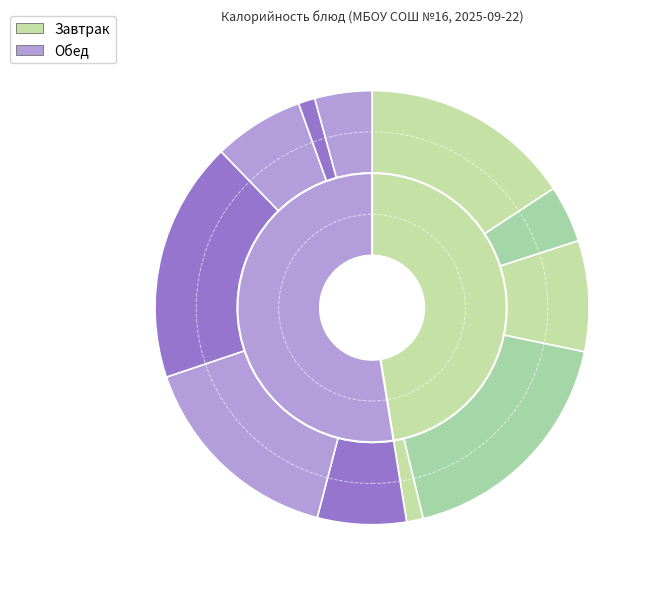

The Чай с сахаром (завтрак) slice represents 4% of the pie. True or false?

True